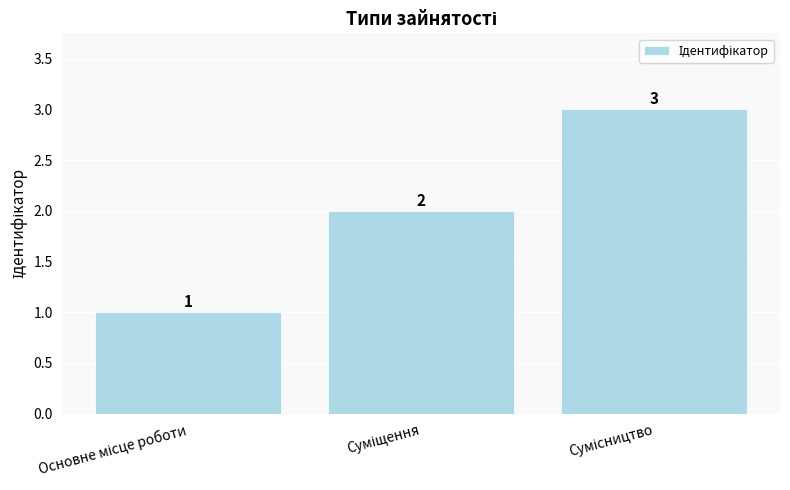

What is the maximum value shown in the chart?

3